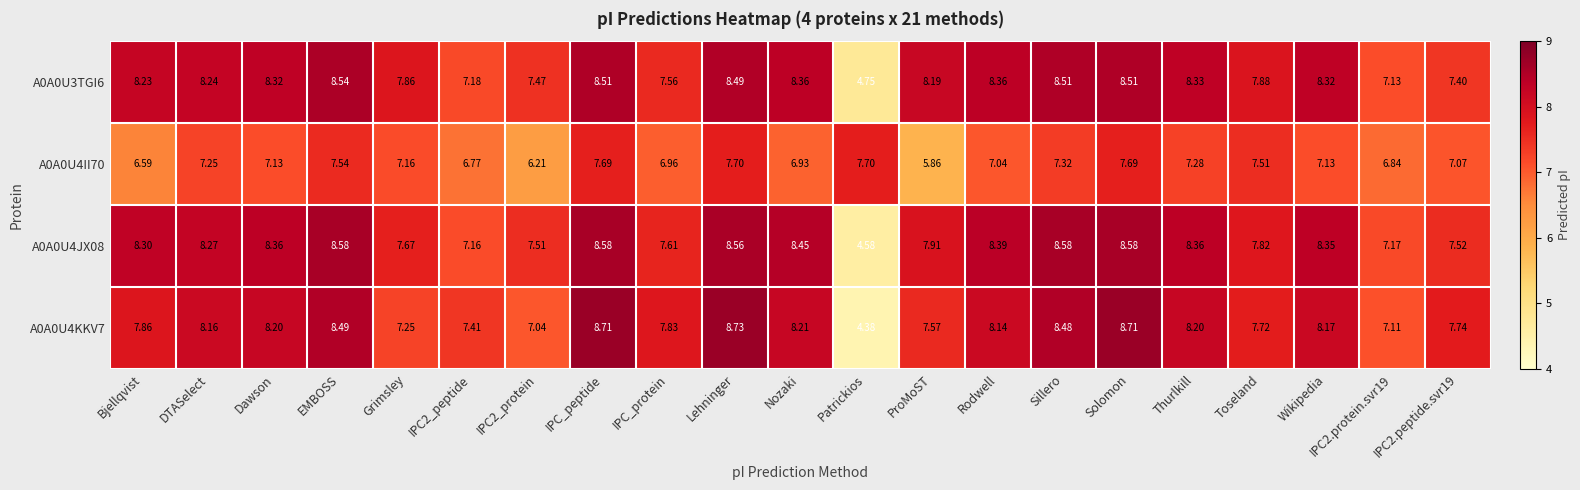

Which category has the highest value across all series?

Lehninger